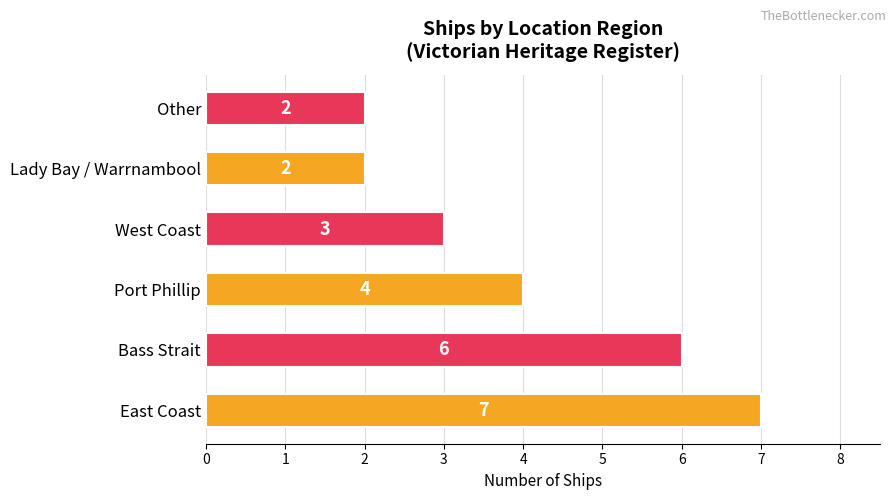

What is the difference between the second highest and minimum values?

4